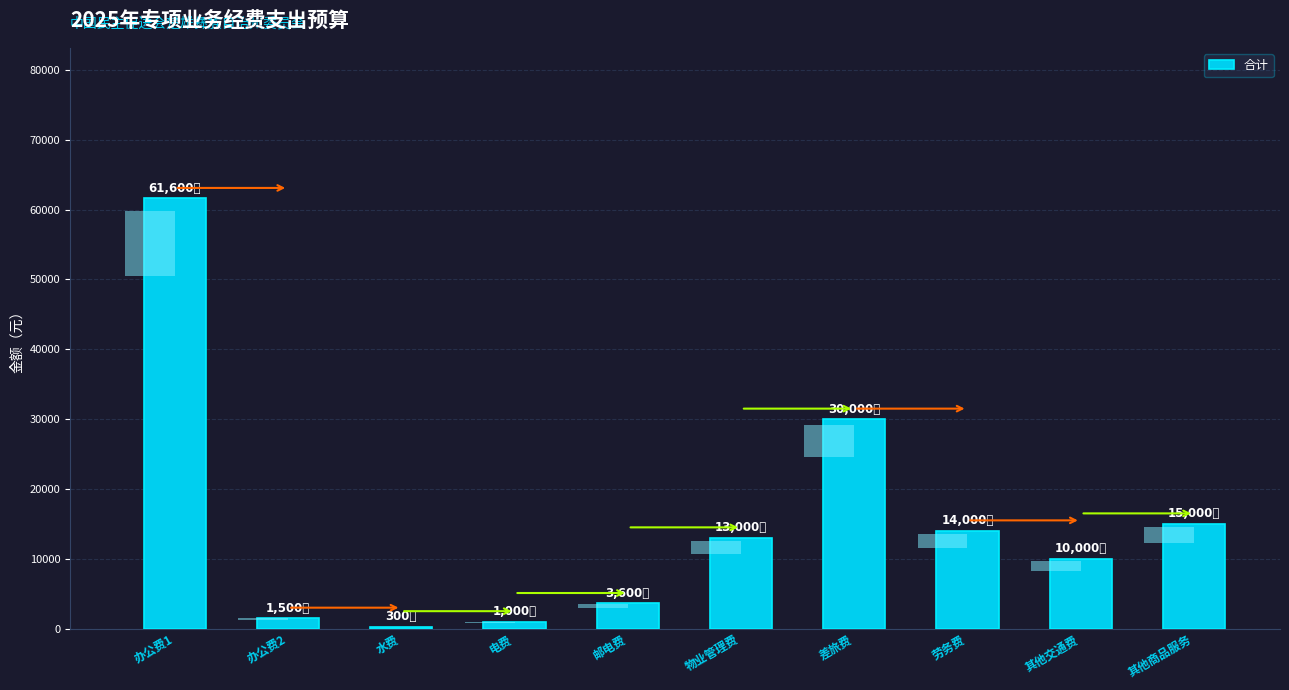

What is the change in value from 办公费2 to 劳务费?

+12500